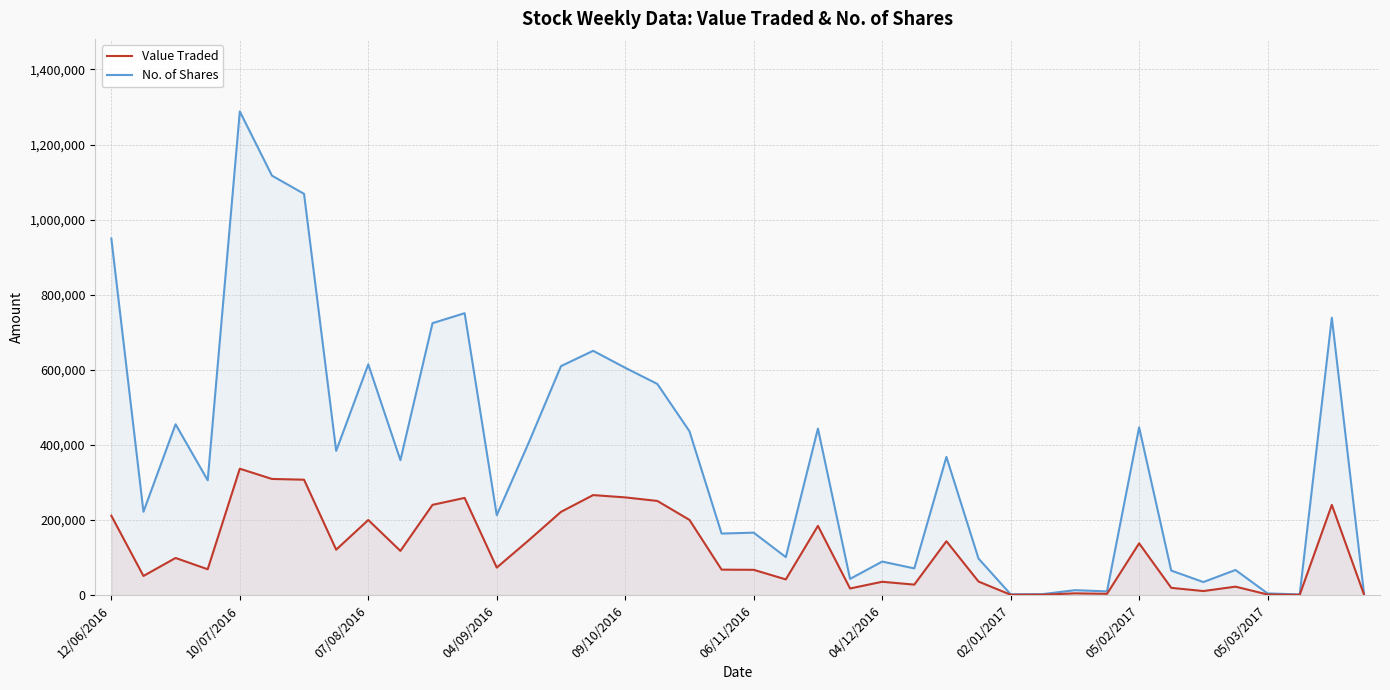

At which category is the sum across all series the highest?

10/07/2016